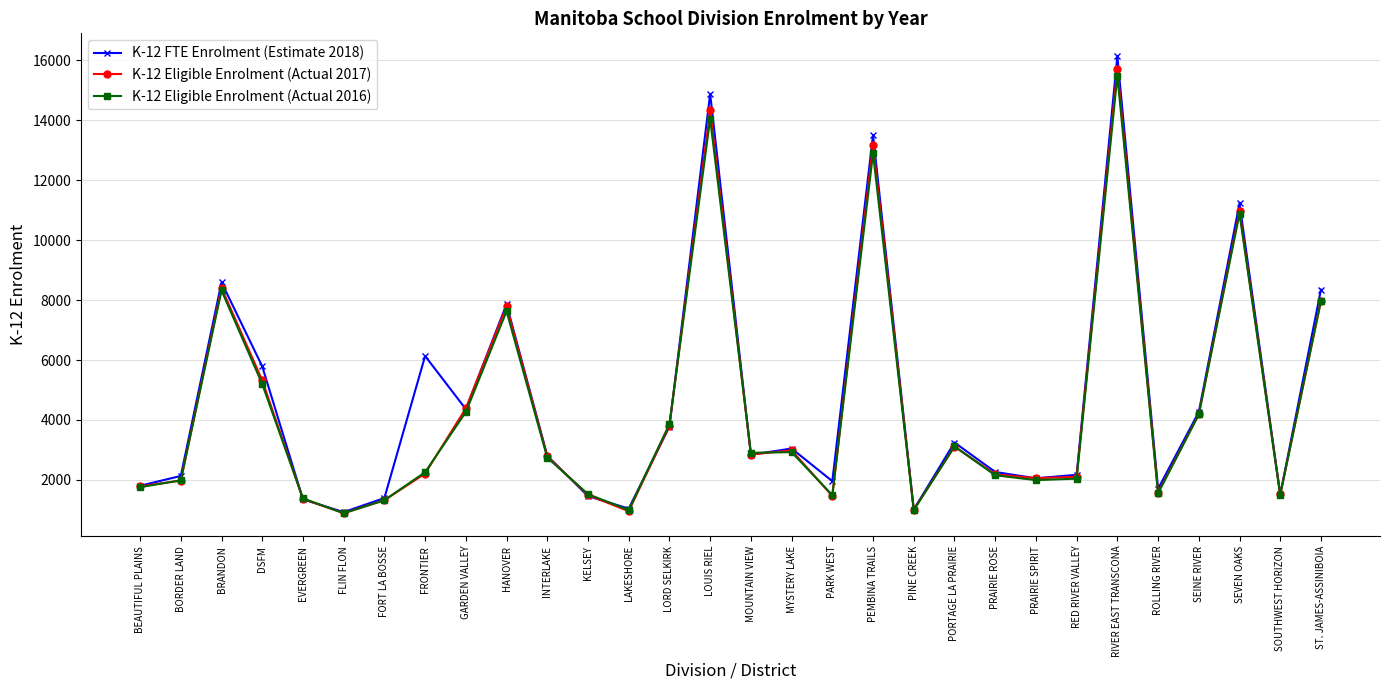

Which series has the widest spread of values?

K-12 FTE Enrolment (Estimate 2018)